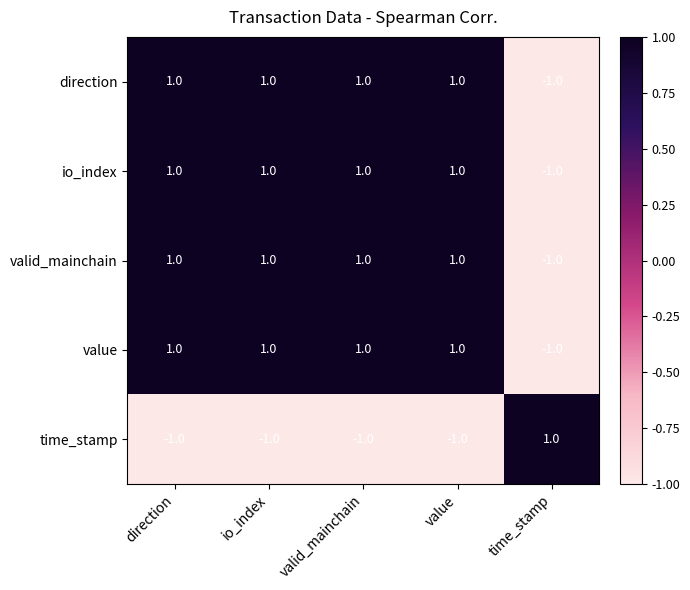

Reading left to right, what are all the values shown in this chart?

direction: direction=1	io_index=1	valid_mainchain=1	value=1	time_stamp=-1
io_index: direction=1	io_index=1	valid_mainchain=1	value=1	time_stamp=-1
valid_mainchain: direction=1	io_index=1	valid_mainchain=1	value=1	time_stamp=-1
value: direction=1	io_index=1	valid_mainchain=1	value=1	time_stamp=-1
time_stamp: direction=-1	io_index=-1	valid_mainchain=-1	value=-1	time_stamp=1